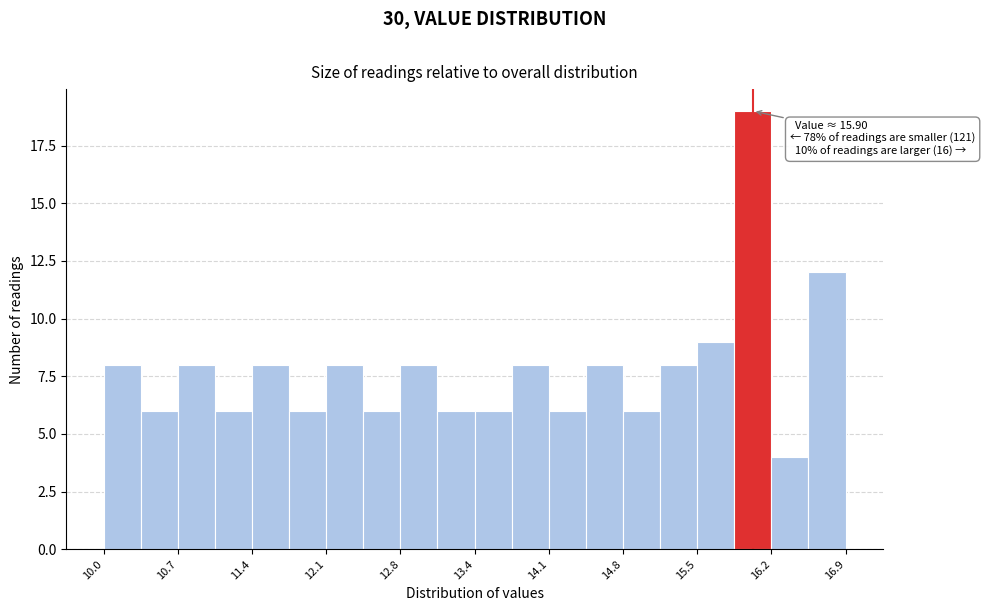

Around what value on the x-axis is the tallest bar? Give the approximate position of its centre, as read against the axis.

16.0